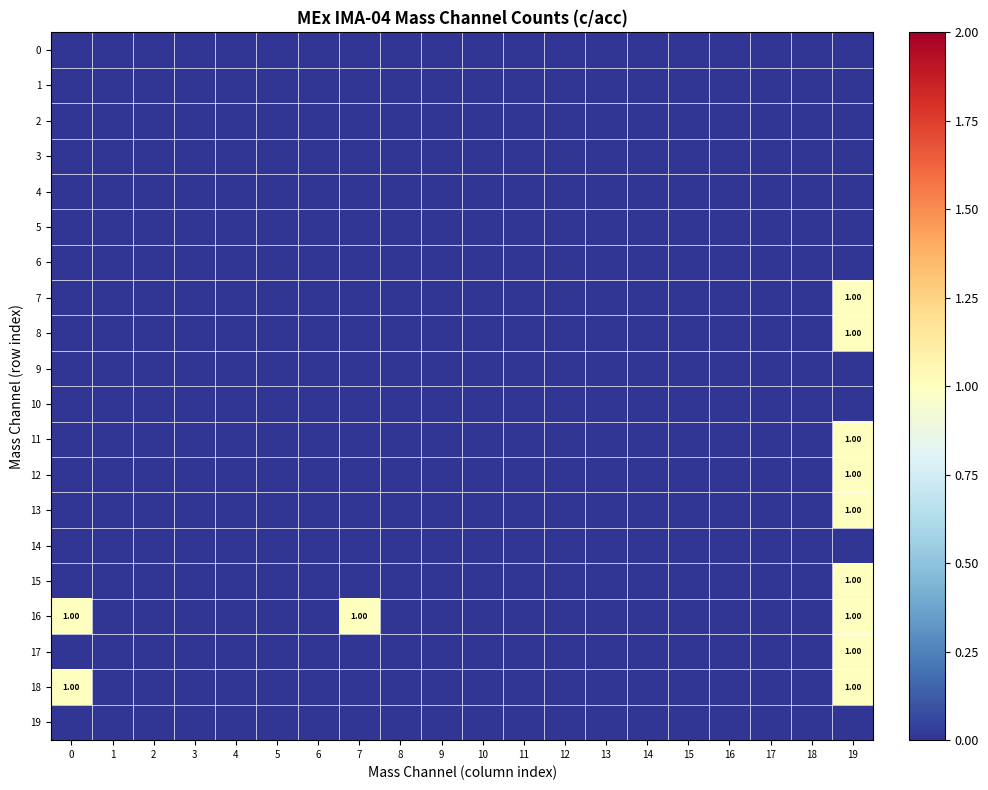

At how many categories does at least one series exceed 0?

3